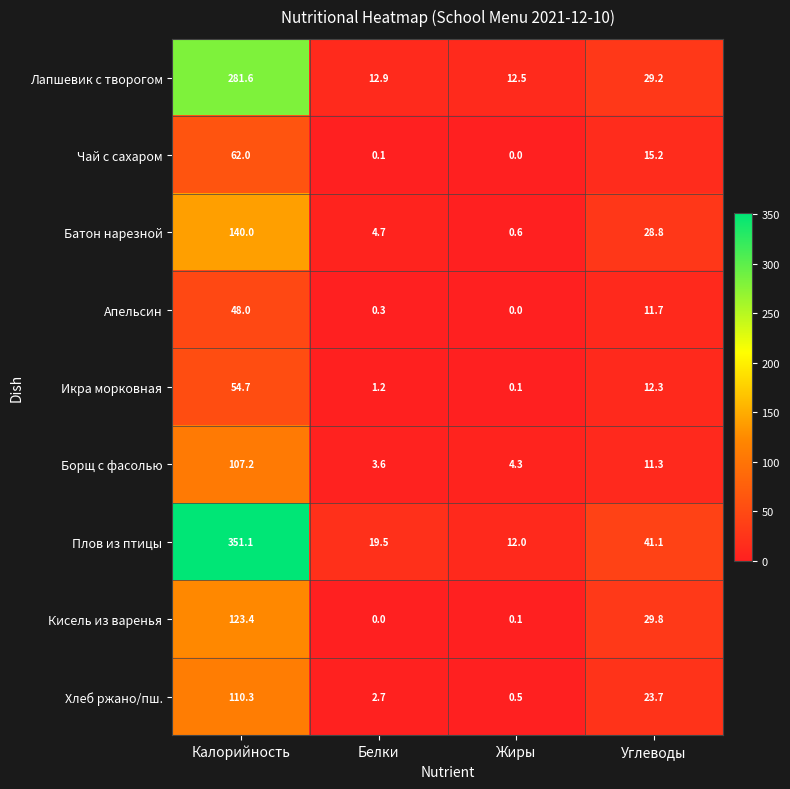

List the series in order of their peak value, highest first.

Плов из птицы, Лапшевик с творогом, Батон нарезной, Кисель из варенья, Хлеб ржано/пш., Борщ с фасолью, Чай с сахаром, Икра морковная, Апельсин